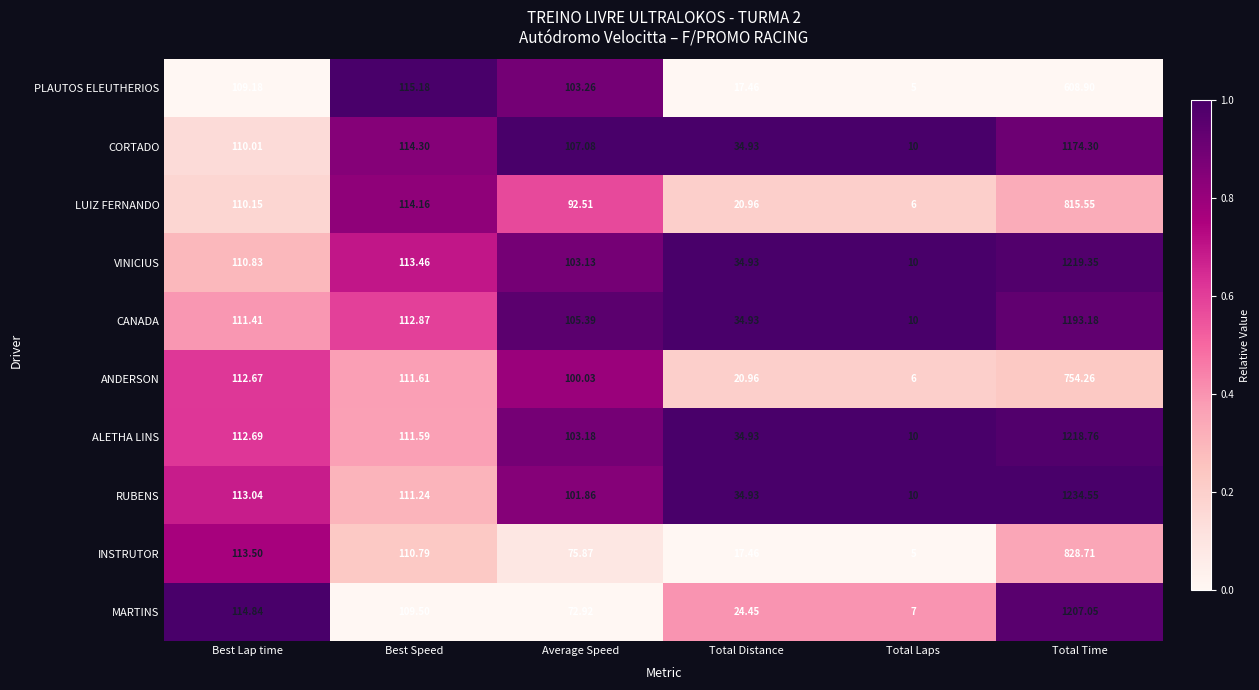

Which label corresponds to the largest value in the chart?

Total Time